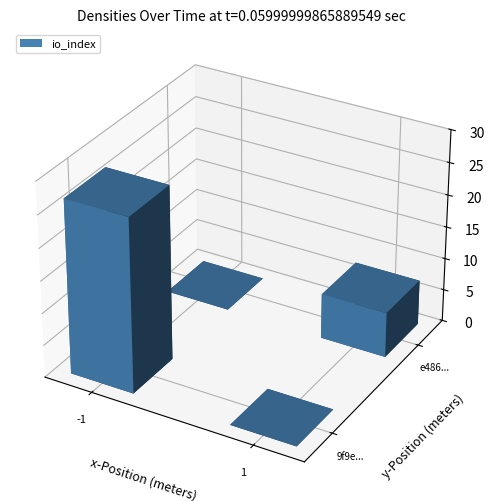

Is it true that 9f9e4a4547299a24b8601c489609db672dcd093 equals -1 at direction?

True